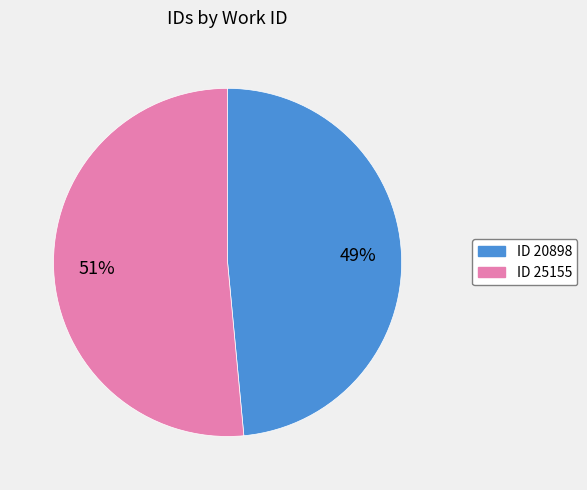

Does any single category account for the majority?

Yes